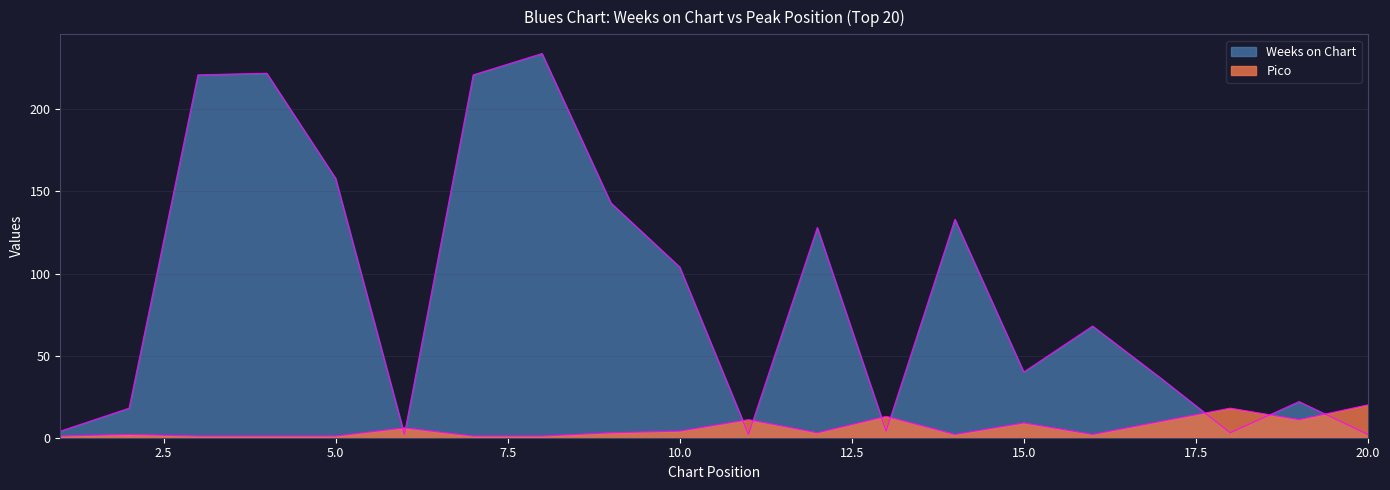

The Pico series shows 2 at 16. True or false?

True